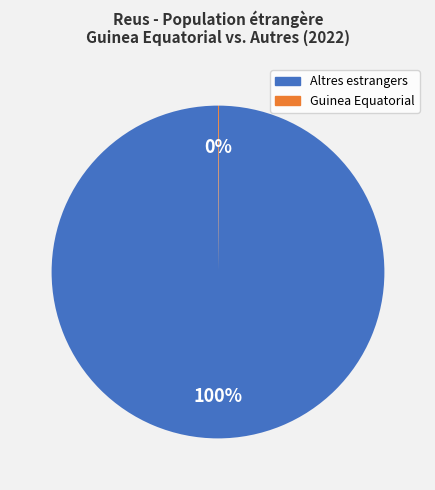

Is there a majority slice in this chart?

Yes